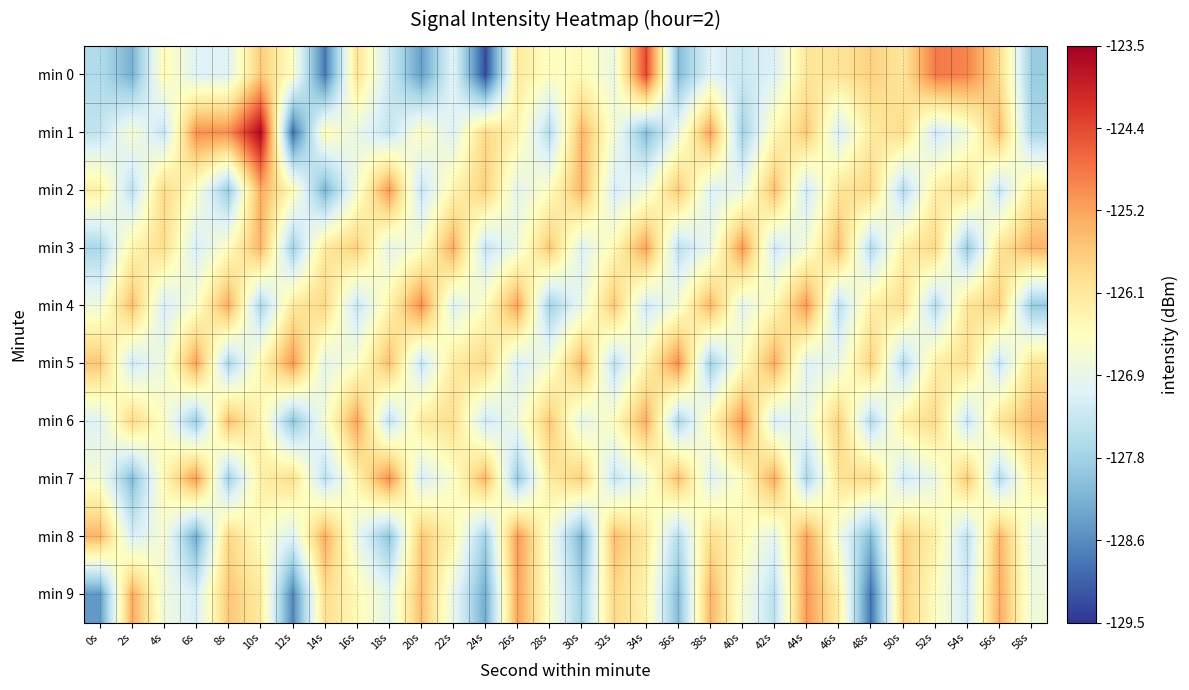

List the series in order of their peak value, lowest first.

min 2, min 3, min 6, min 8, min 9, min 4, min 5, min 7, min 0, min 1